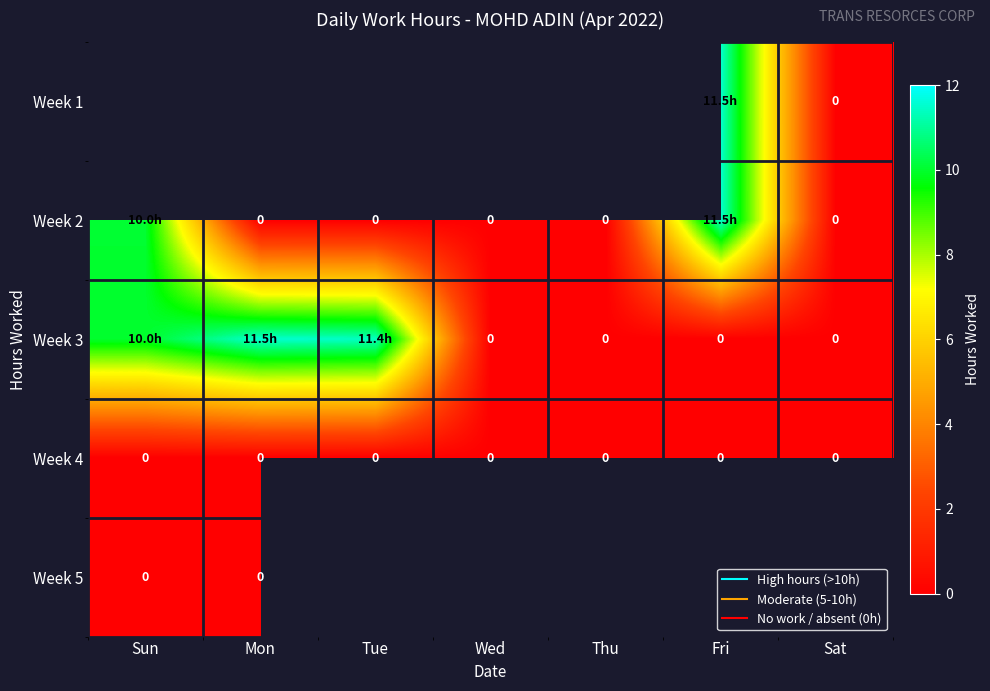

Is the value of Week 4 at Sun greater than the value of Week 5 at Sun?

No